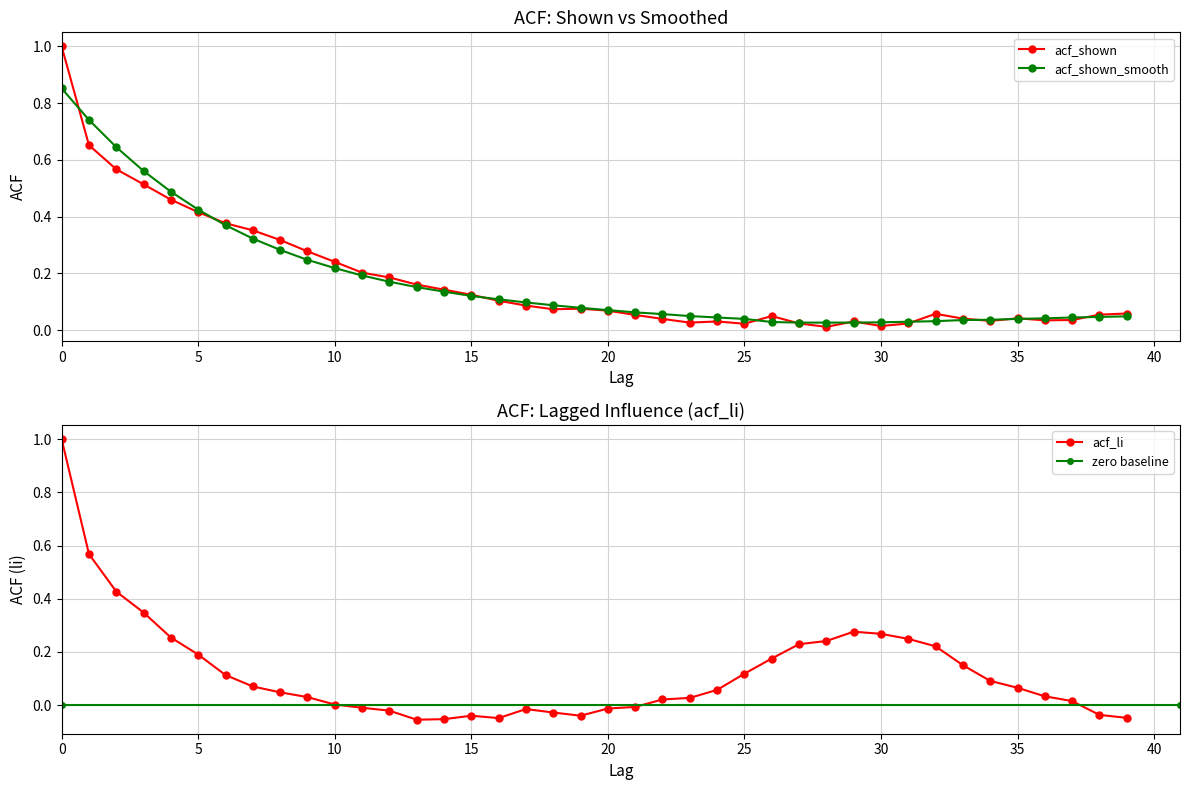

What is the difference between the maximum and minimum values in the acf_li series?

1.1